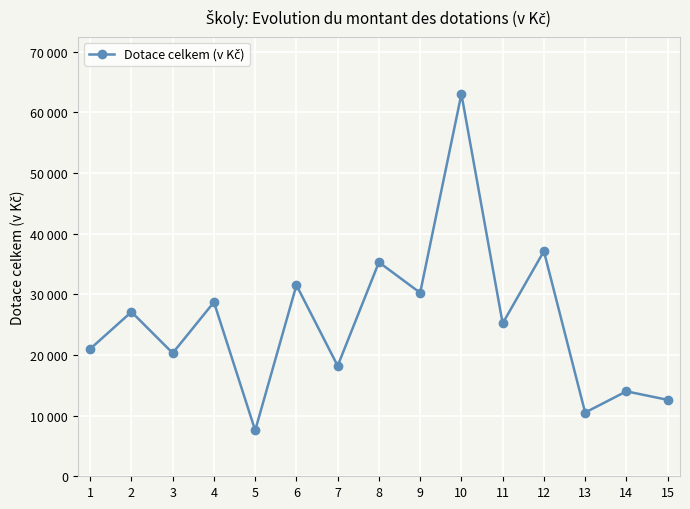

What is the approximate value at 2, to the nearest 10?

27090